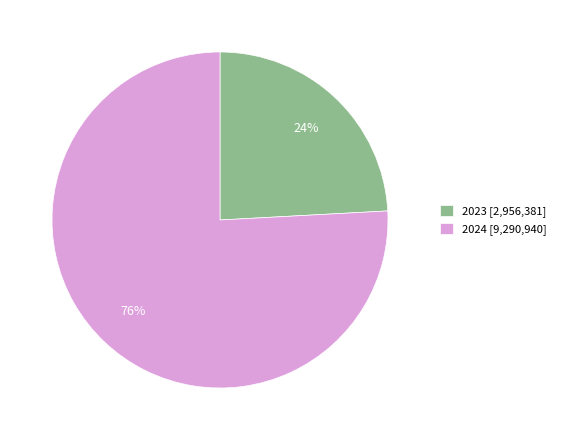

Which slice represents more than half of the pie?

2024 [9,290,940]